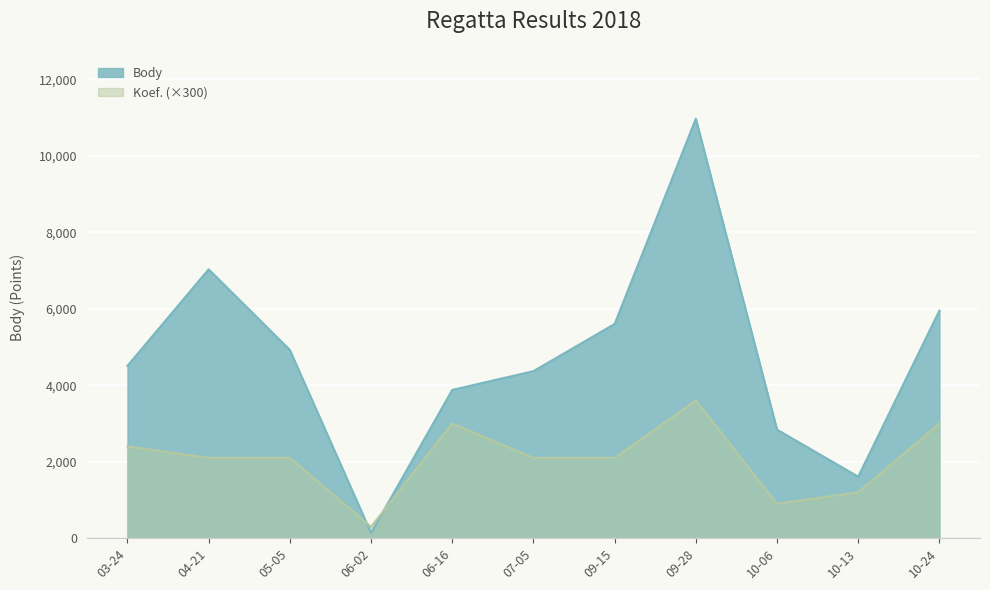

The Body series shows 7029 at 04-21. True or false?

True